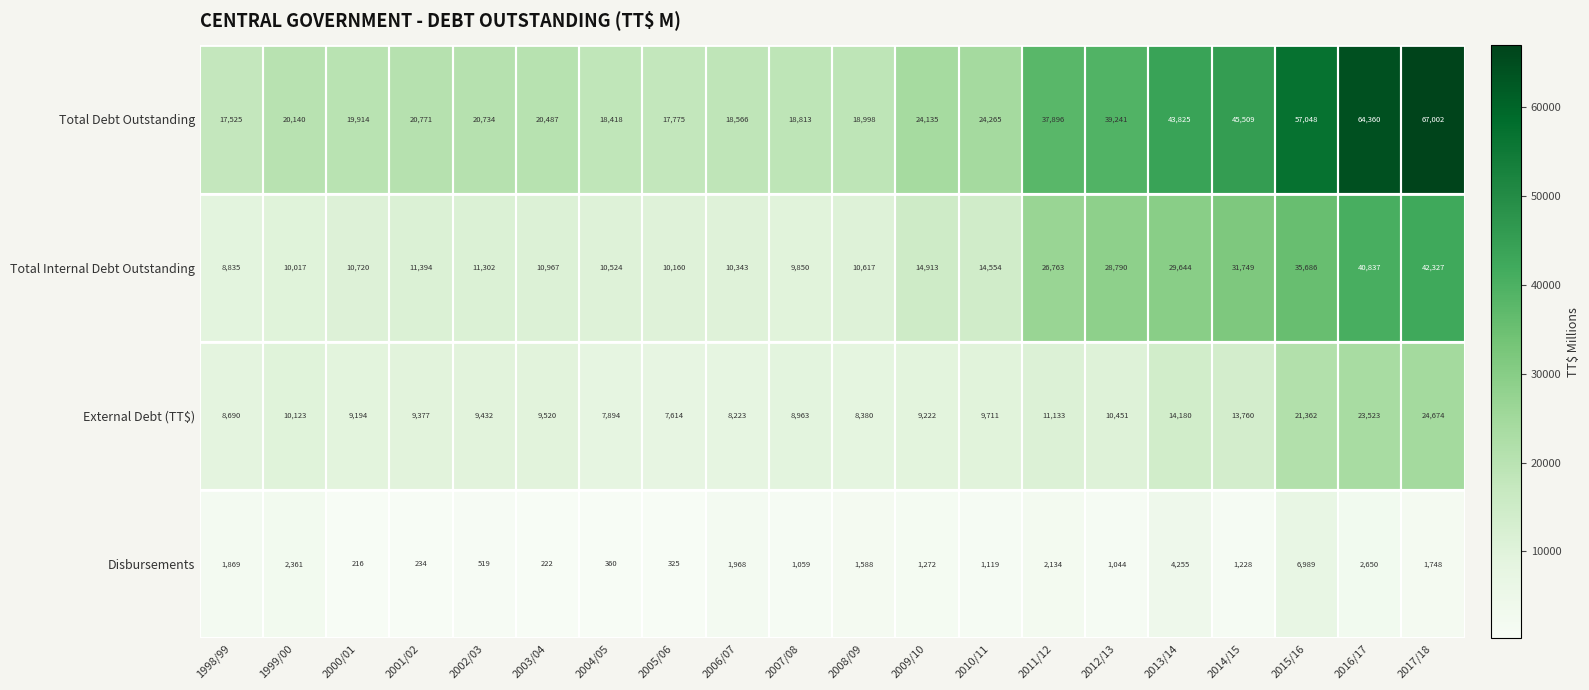

Read the Total Internal Debt Outstanding value at 2001/02.

11394